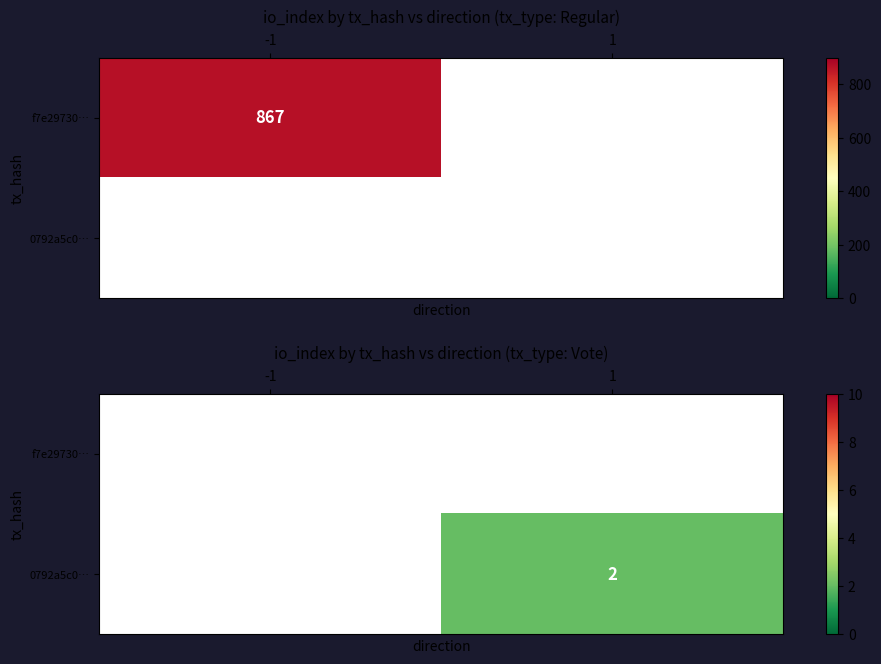

How many positive values does the 0792a5c0… series have?

1